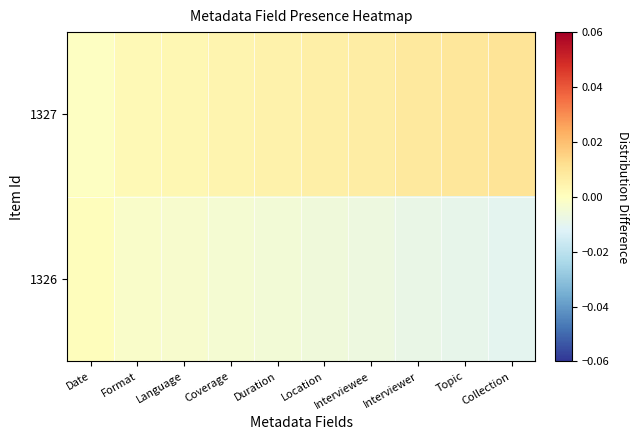

Reading left to right, transcribe all the data shown in this chart.

1326: Date=0.0	Format=-0.0	Language=-0.0	Coverage=-0.0	Duration=-0.0	Location=-0.0	Interviewee=-0.0	Interviewer=-0.0	Topic=-0.0	Collection=-0.0
1327: Date=-0.0	Format=0.0	Language=0.0	Coverage=0.0	Duration=0.0	Location=0.0	Interviewee=0.0	Interviewer=0.0	Topic=0.0	Collection=0.0